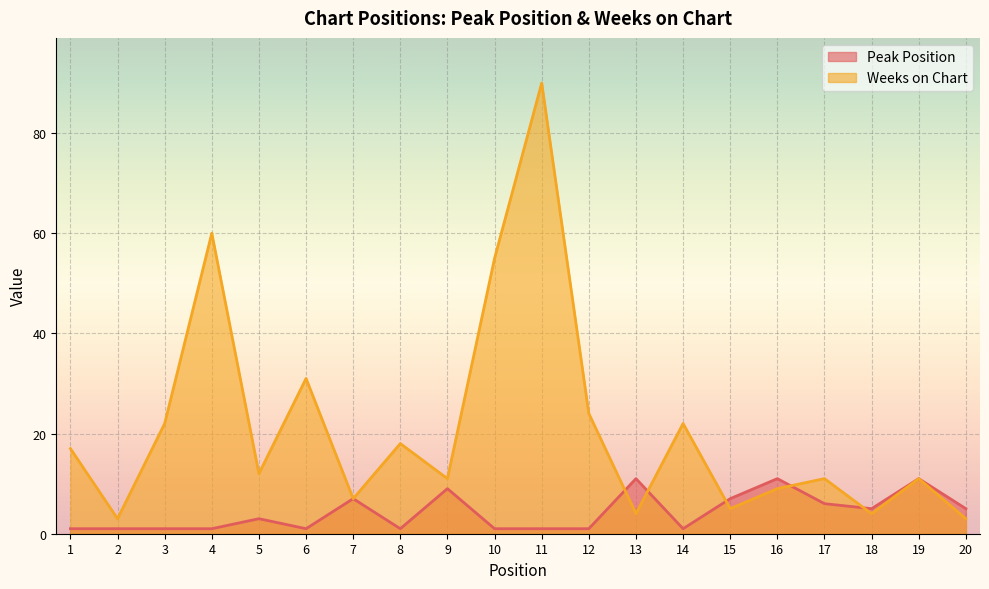

Where is the first local minimum for Peak Position?

6